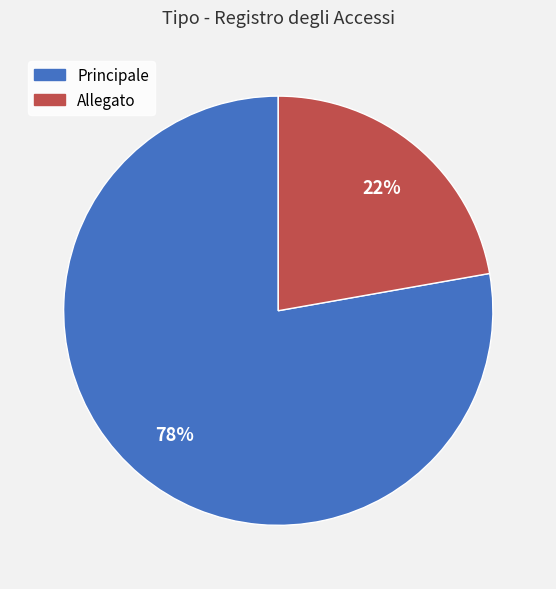

How many slices are in this pie chart?

2